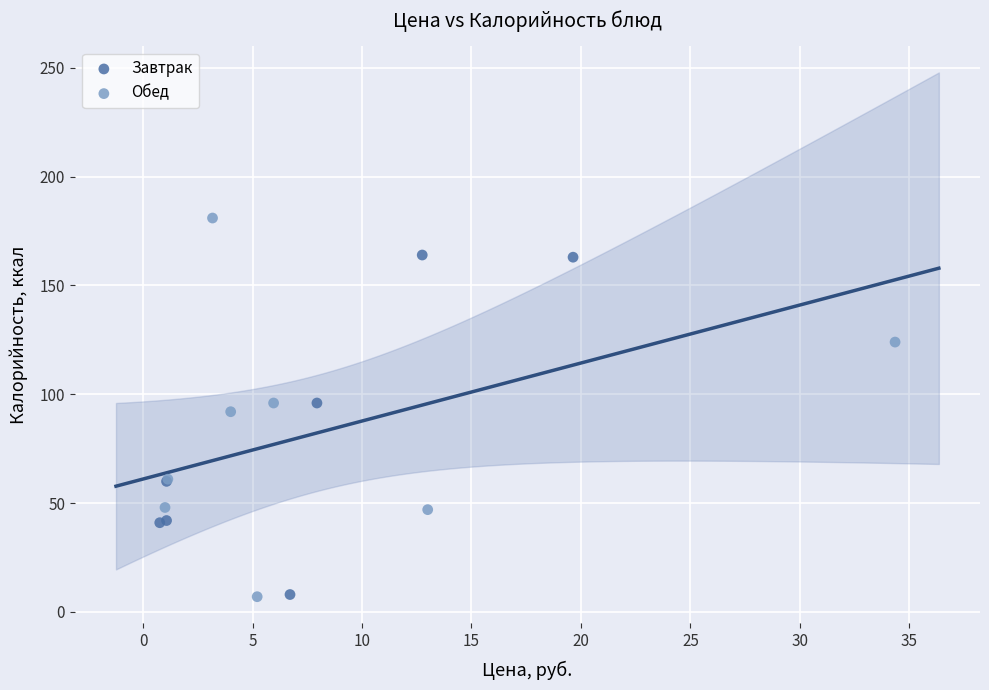

Which series contains the highest Y value?

Обед